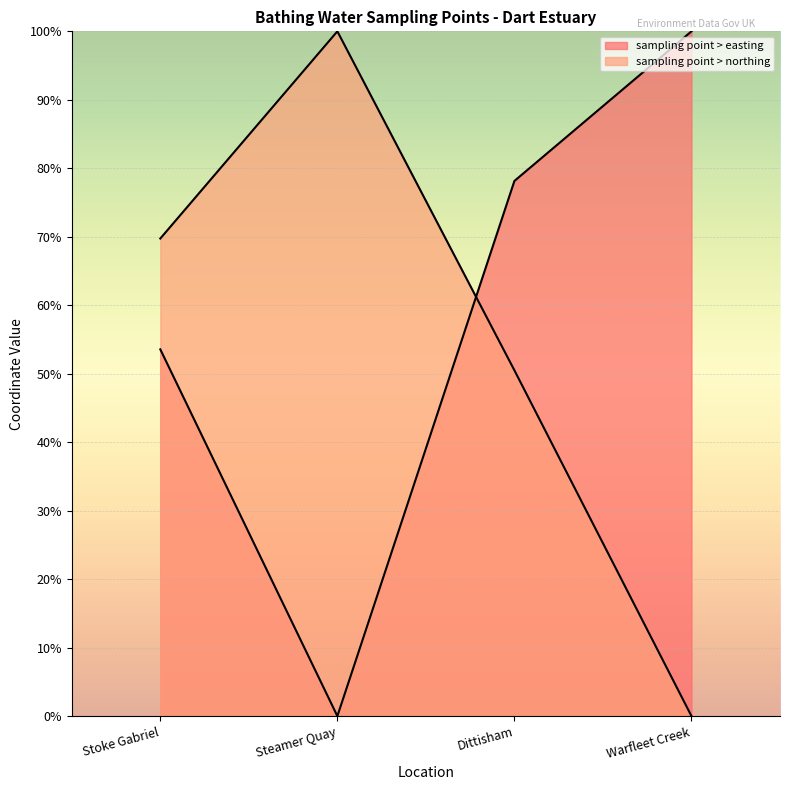

At Dittisham, list the series in order from largest to smallest.

sampling point > easting, sampling point > northing